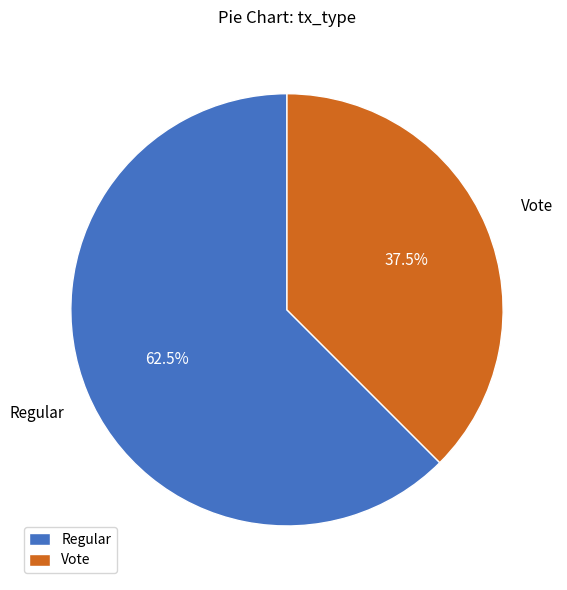

Between Vote and Regular, which is larger?

Regular